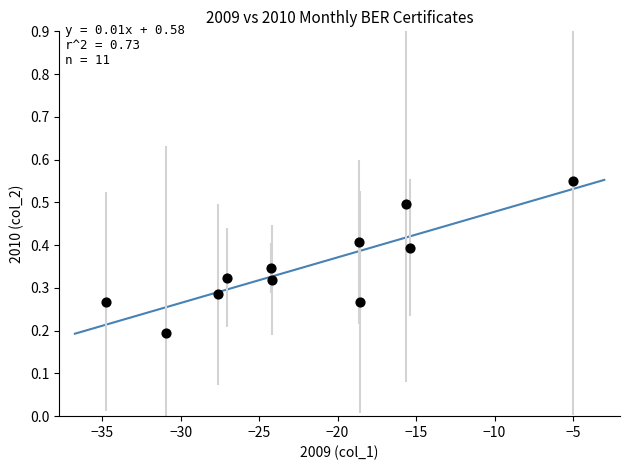

What is the range of X values (max minus min)?

29.7